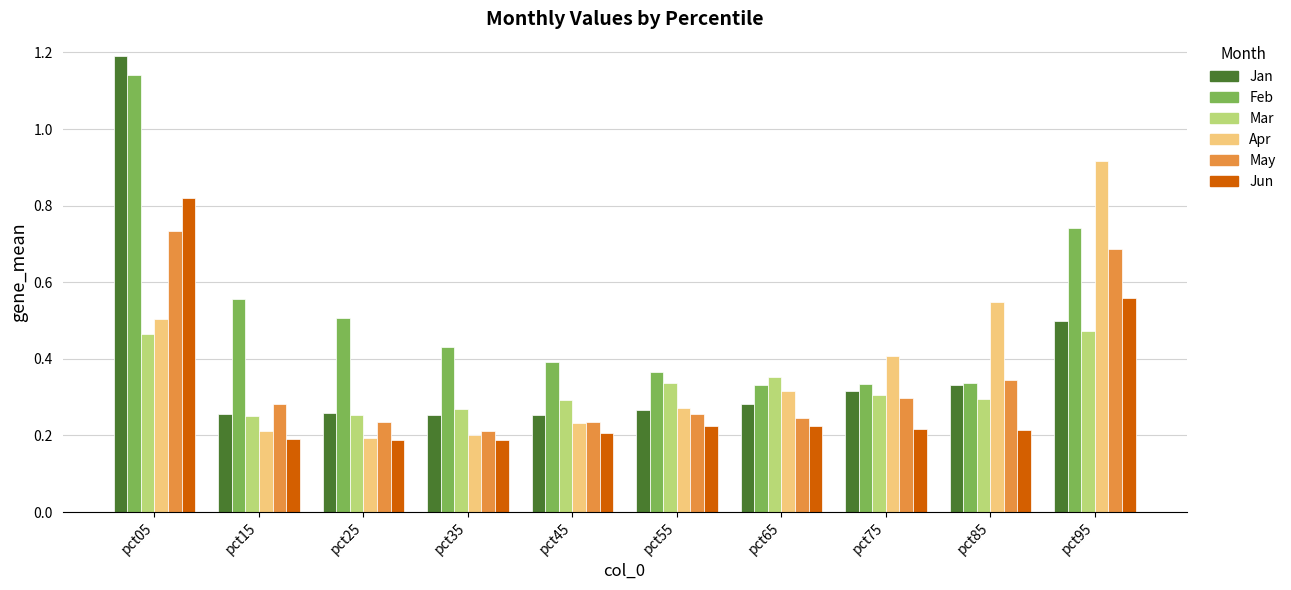

Which series has the largest total across all categories?

Feb